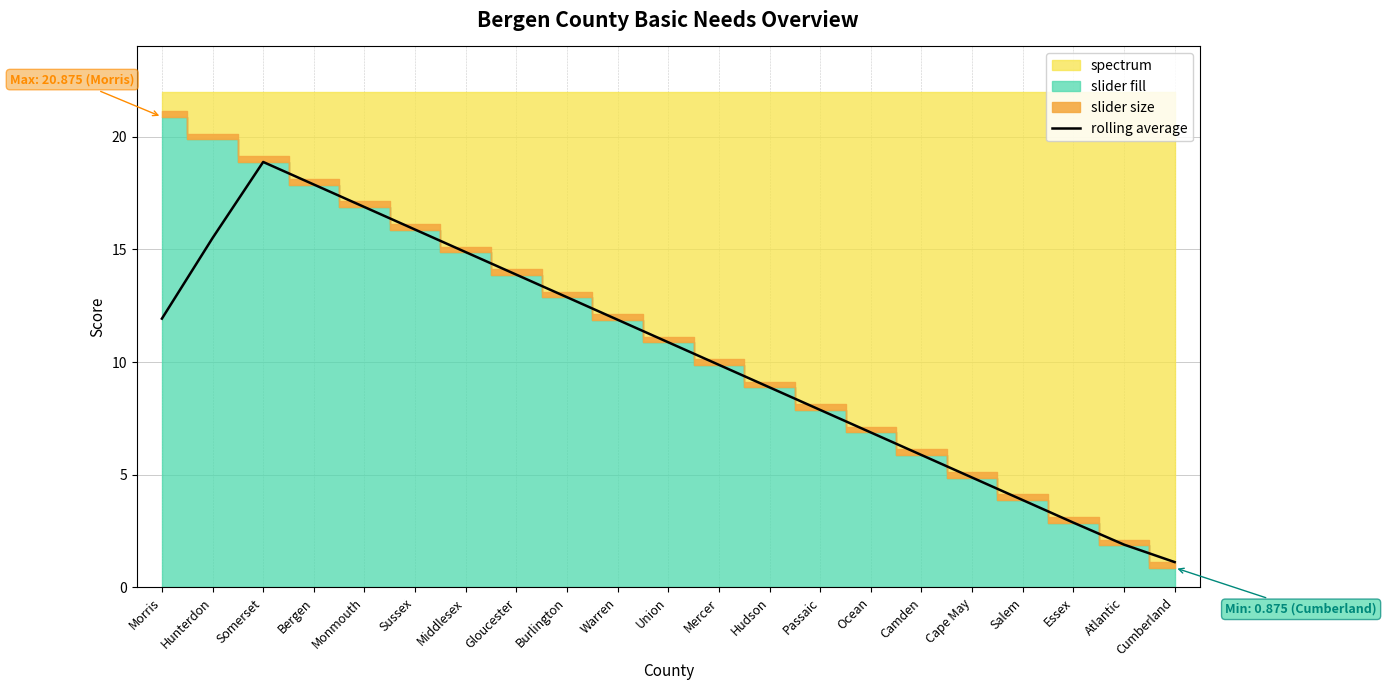

At which category does the chart reach its peak across all series?

Somerset